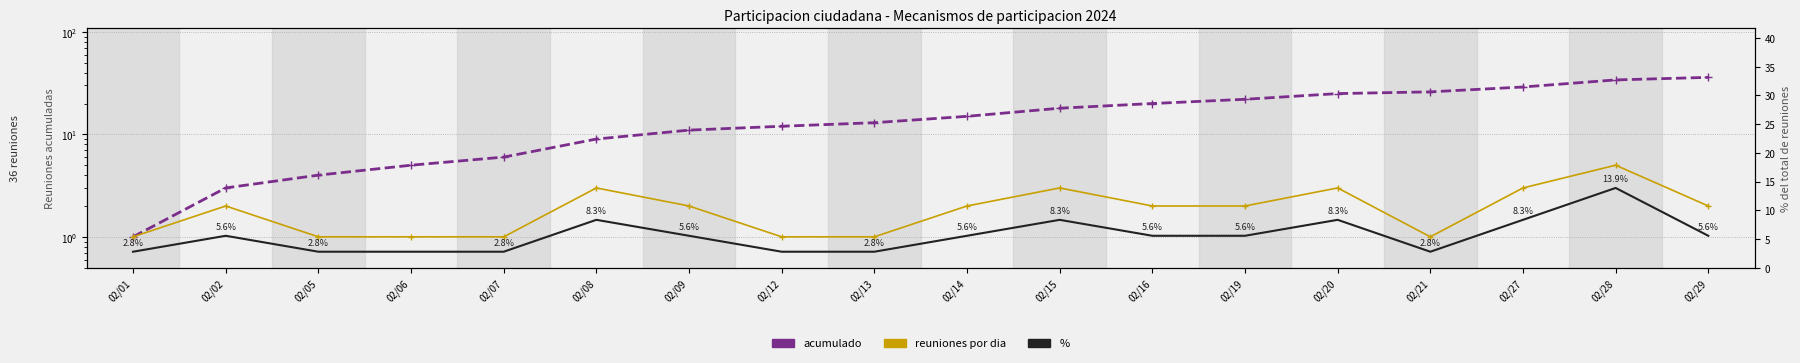

What is the difference between the highest and lowest values at 02/09?

9.0